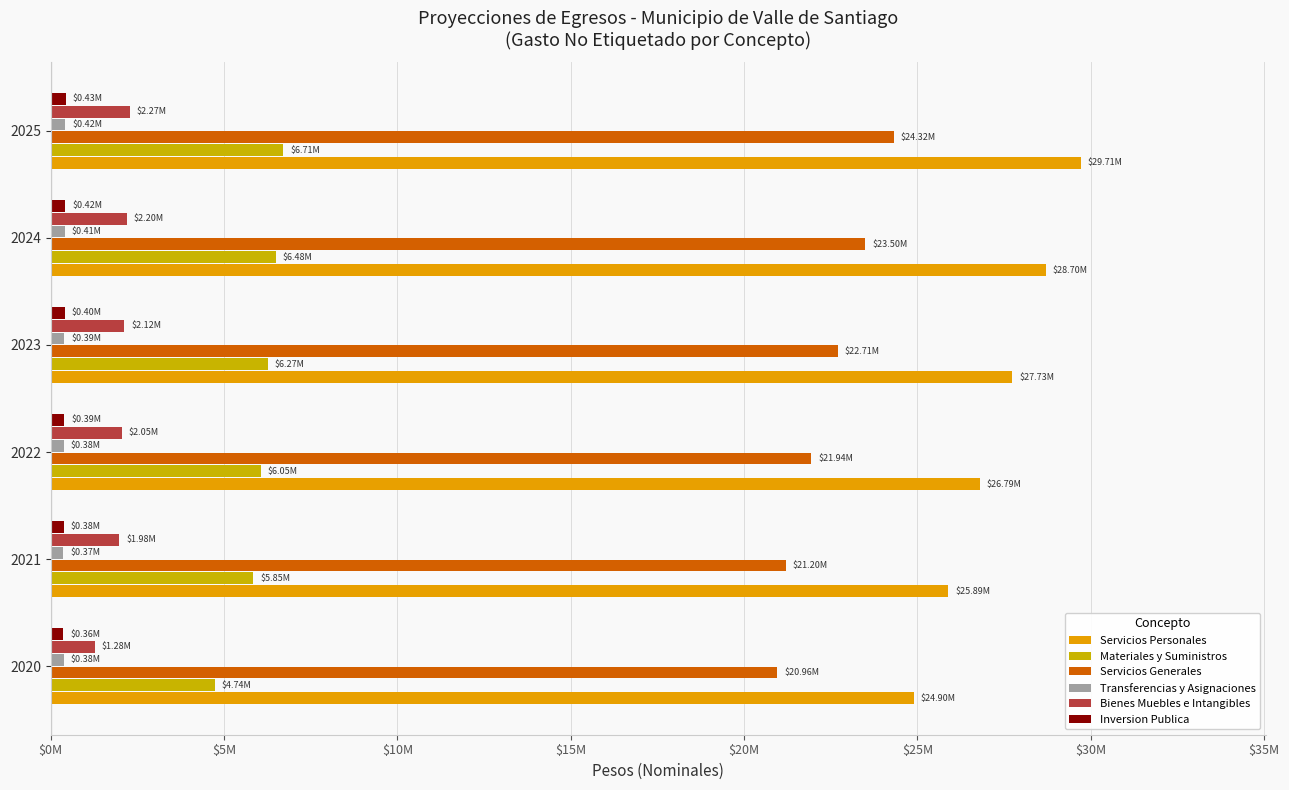

Does the chart contain stacked bars?

No